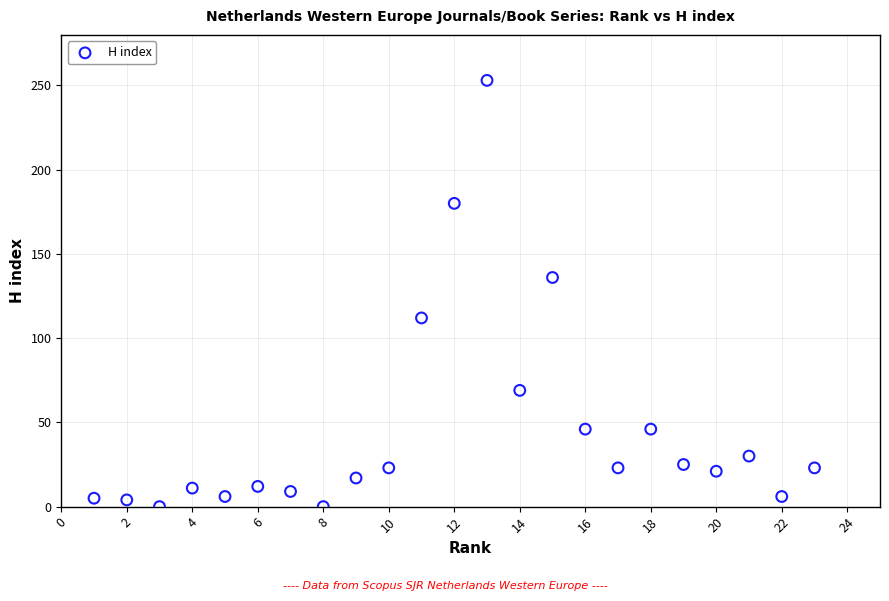

What is the range of Y values (max minus min)?

253